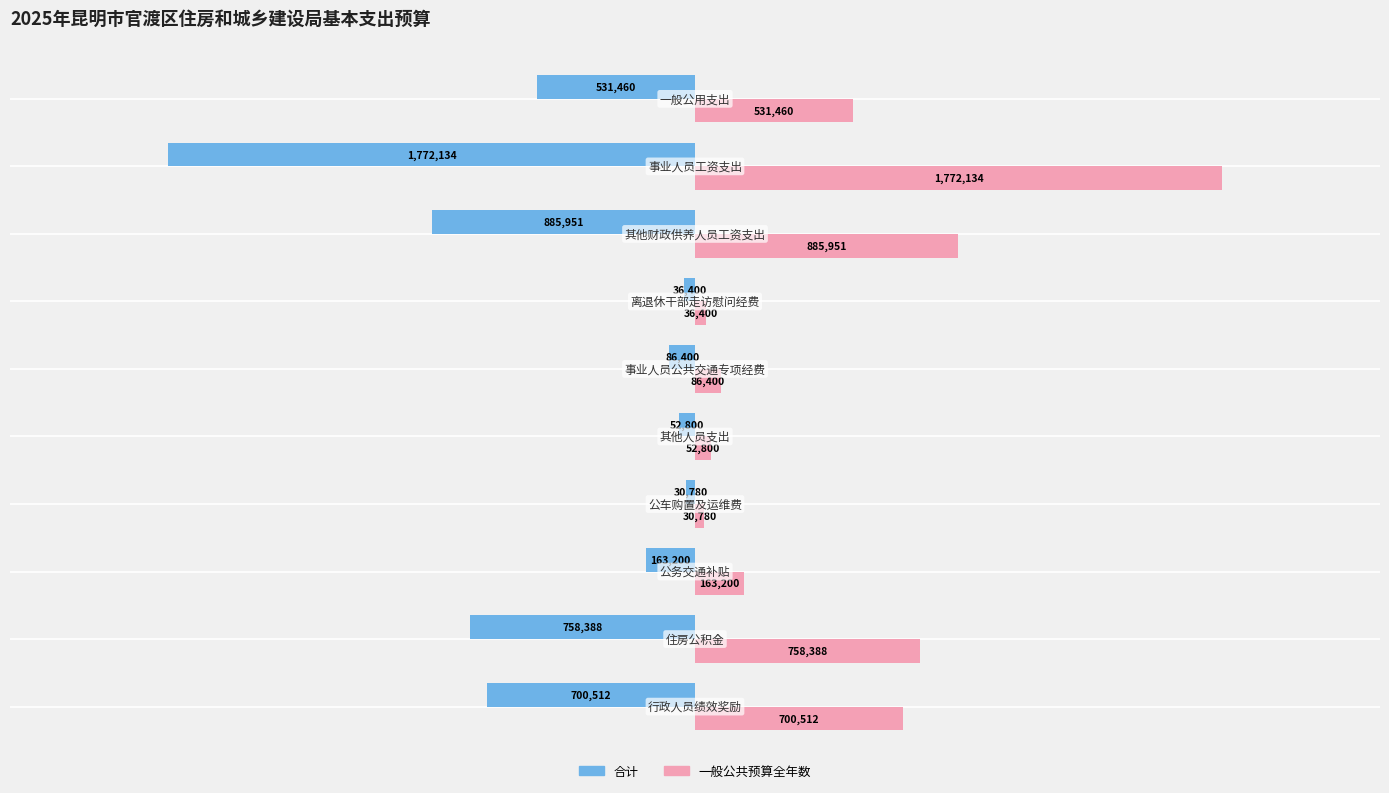

What is the greatest value displayed?

1772134